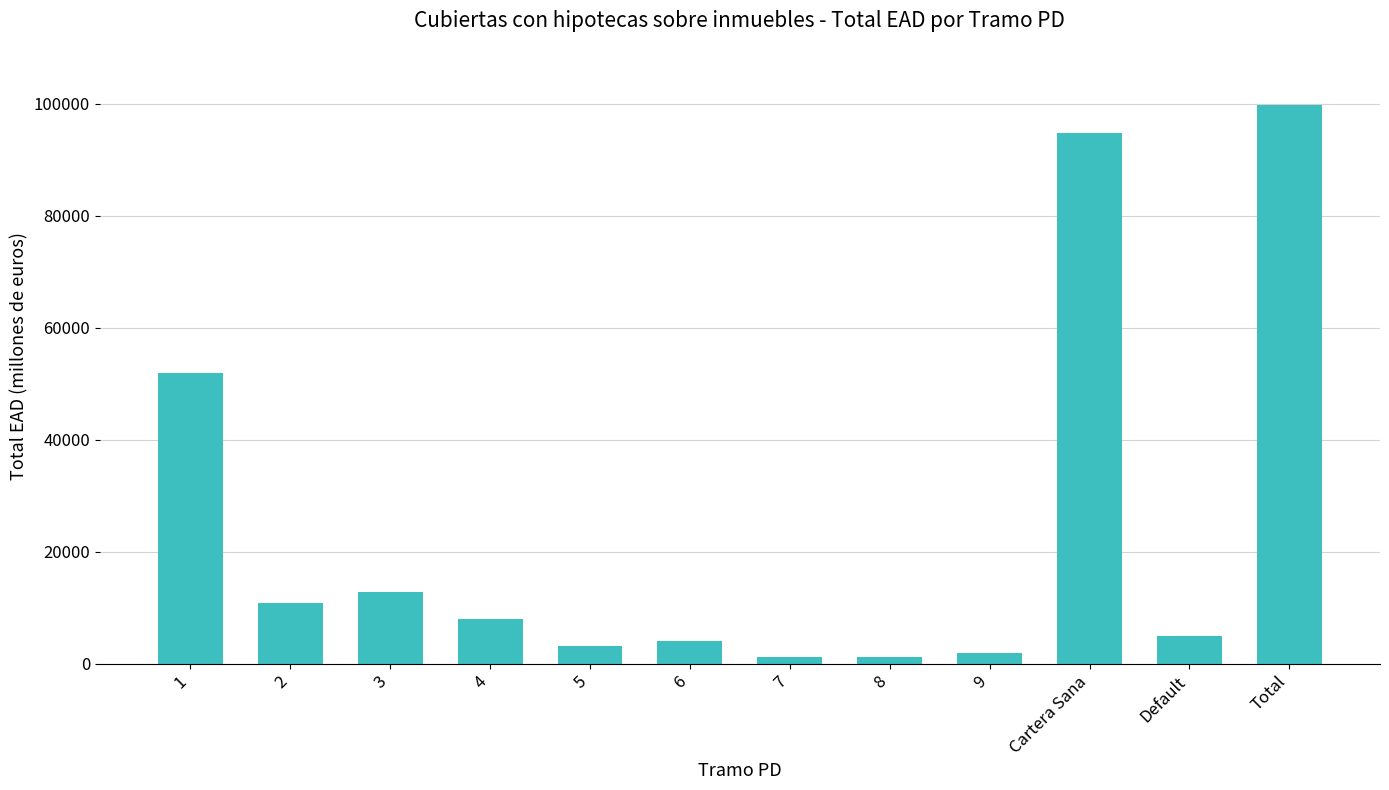

True or false: the data shows 8459.4 at Default.

False